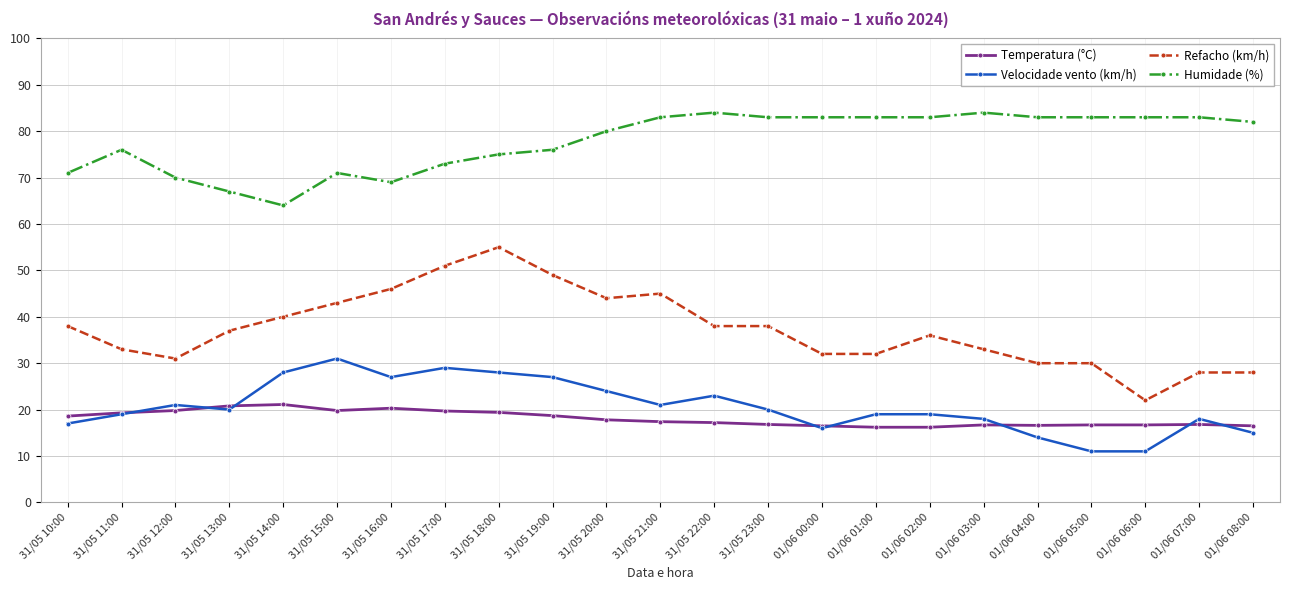

What is the difference between the Temperatura (°C) values at 31/05 21:00 and 31/05 10:00?

1.2